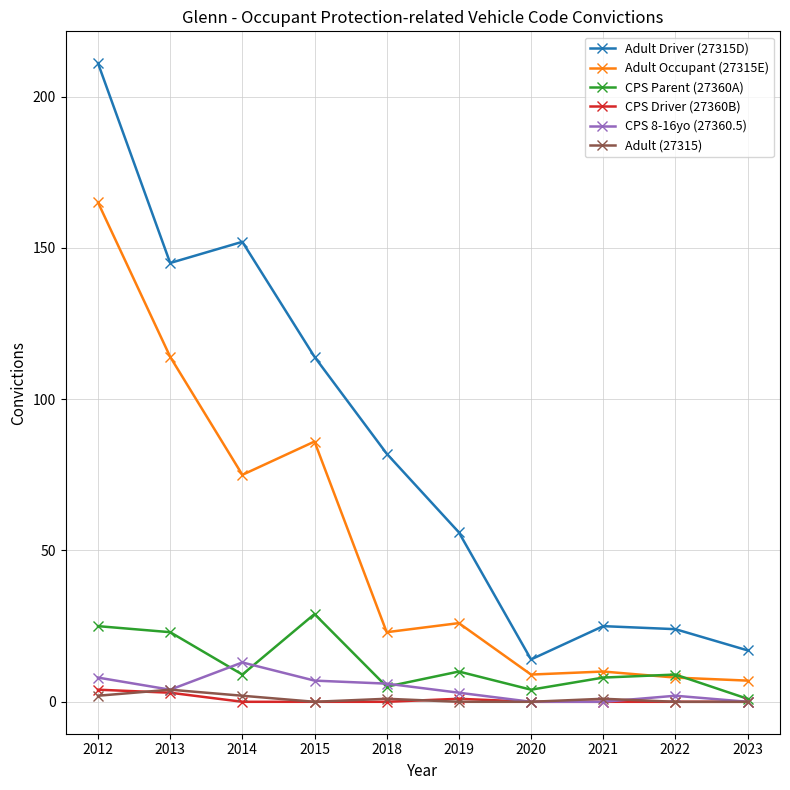

How many interior local valleys does the CPS Parent (27360A) series have?

3